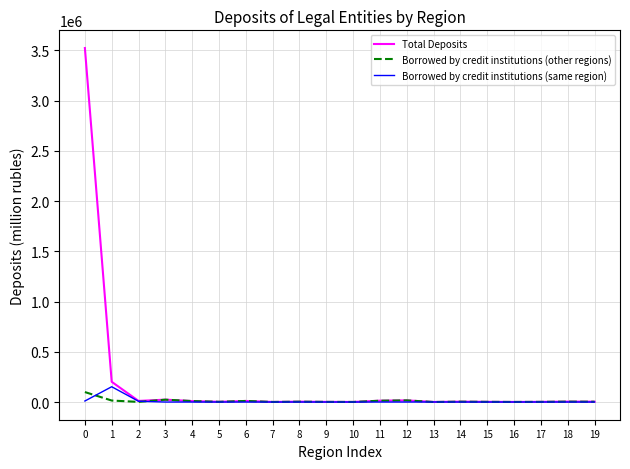

Which series has the widest spread of values?

Total Deposits